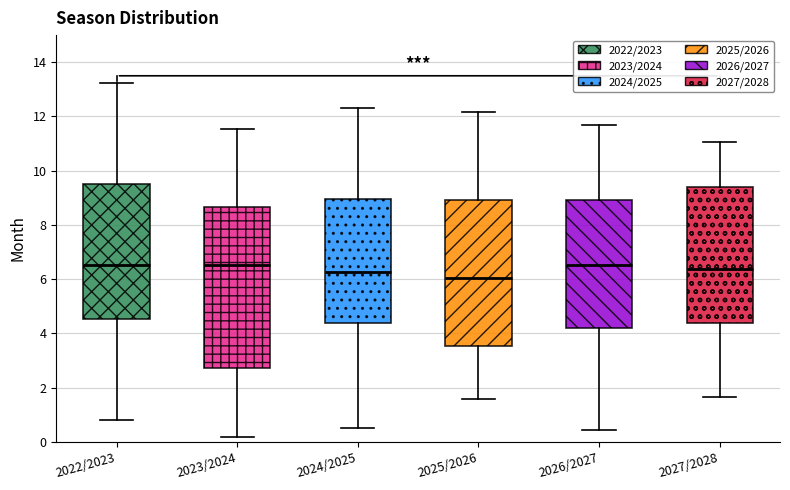

Which box is the tallest, from its lower edge to its upper edge?

2023/2024